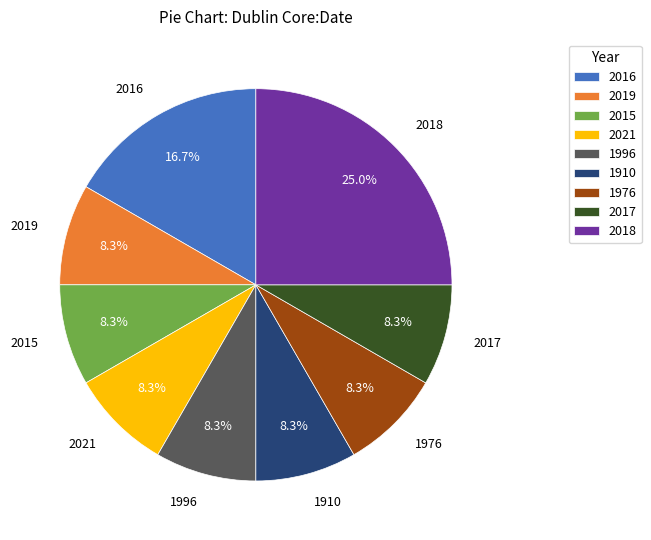

Is 2017 the majority of the pie?

No